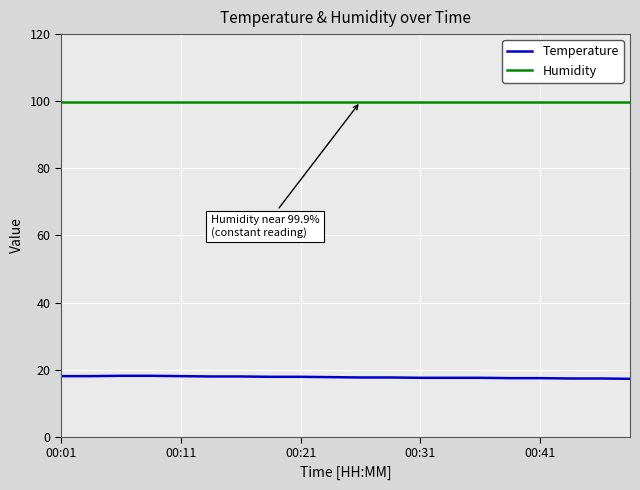

What is the smallest value displayed?

17.3